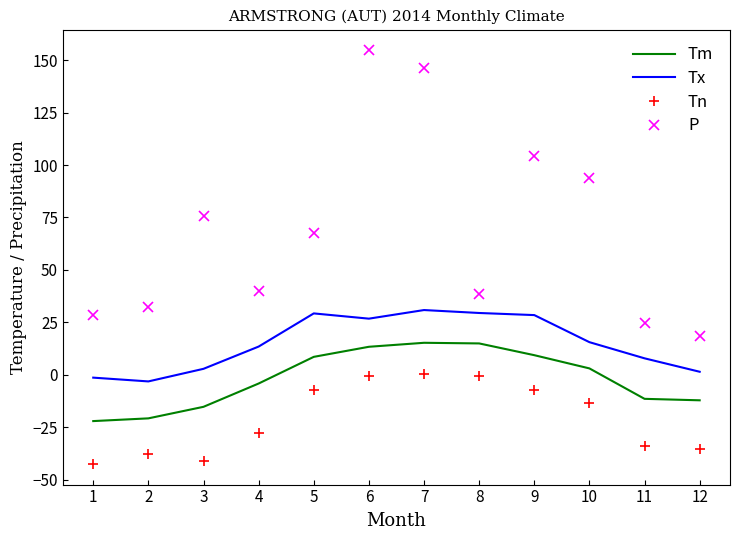

True or false: Tm and Tx intersect in this chart.

False